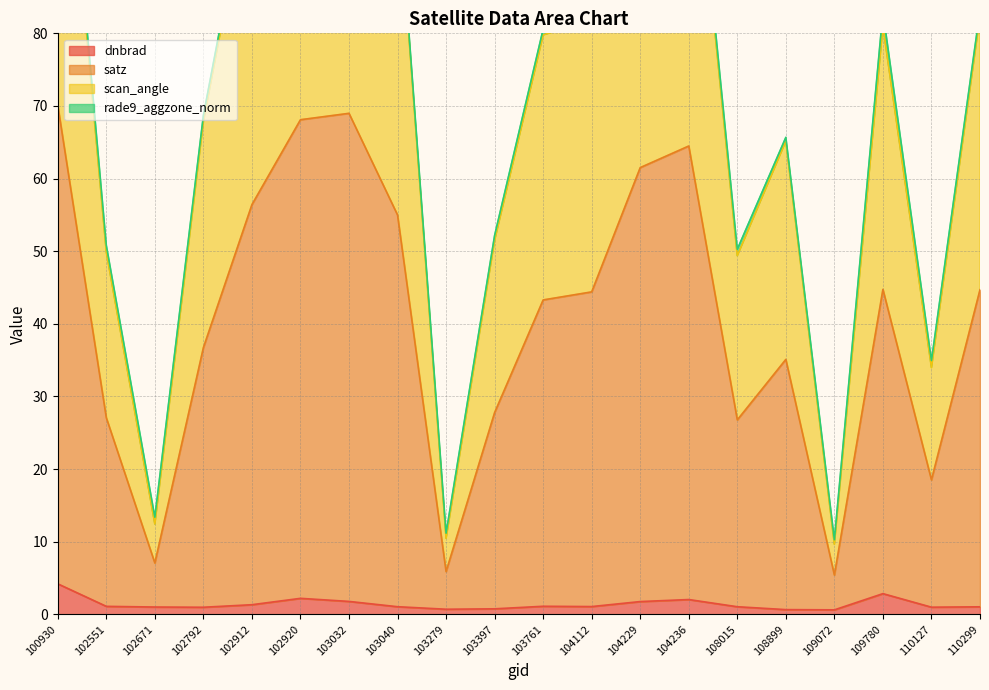

What is the highest value of the dnbrad series?

4.2